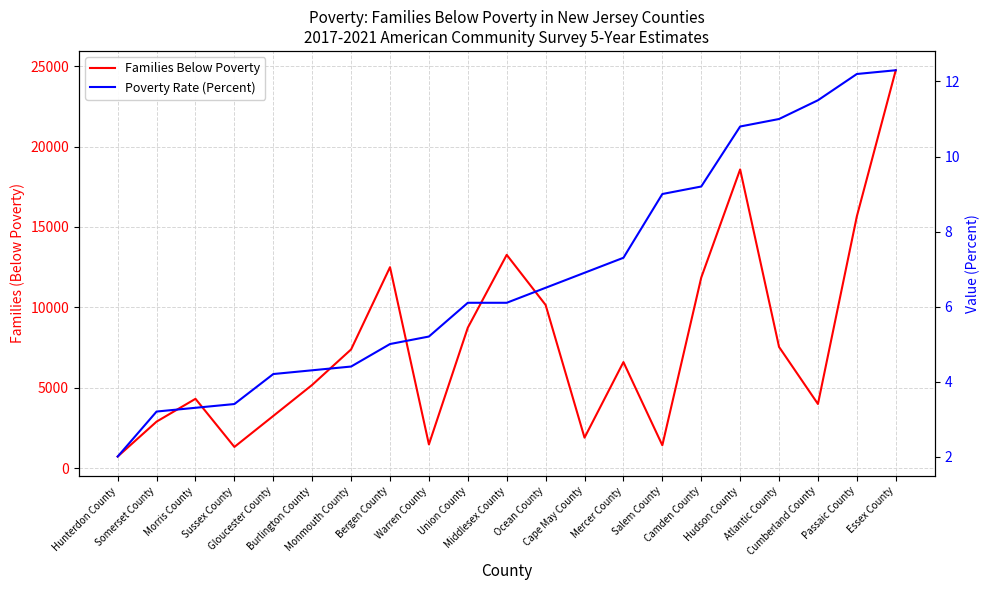

List the labels in order of Poverty Rate (Percent) value, largest first.

Essex County, Passaic County, Cumberland County, Atlantic County, Hudson County, Camden County, Salem County, Mercer County, Cape May County, Ocean County, Union County, Middlesex County, Warren County, Bergen County, Monmouth County, Burlington County, Gloucester County, Sussex County, Morris County, Somerset County, Hunterdon County